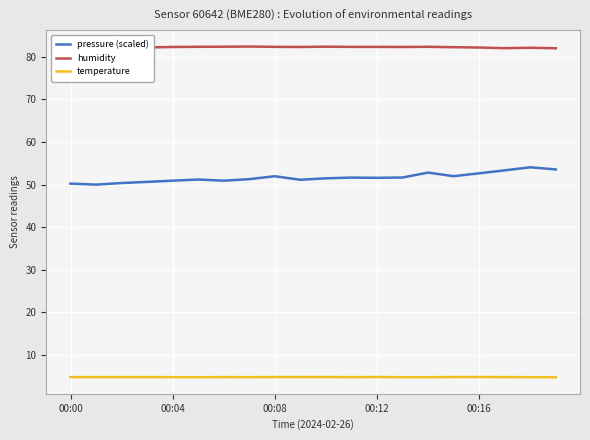

At how many categories does at least one series exceed 19?

20